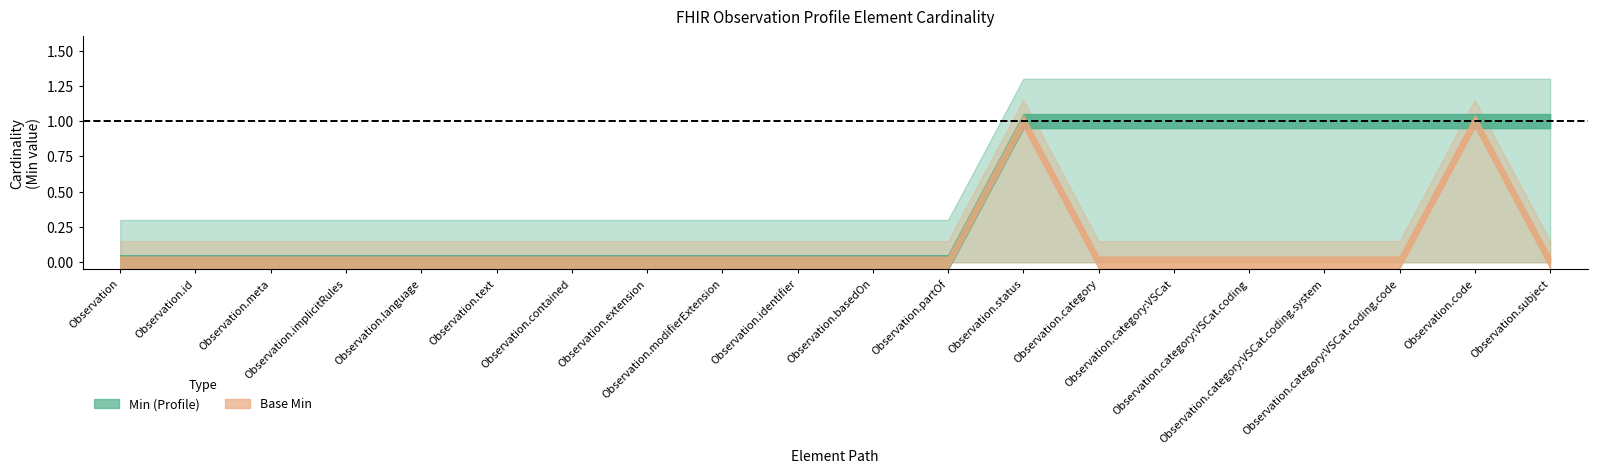

The Base Min series shows 0 at Observation.subject. True or false?

False